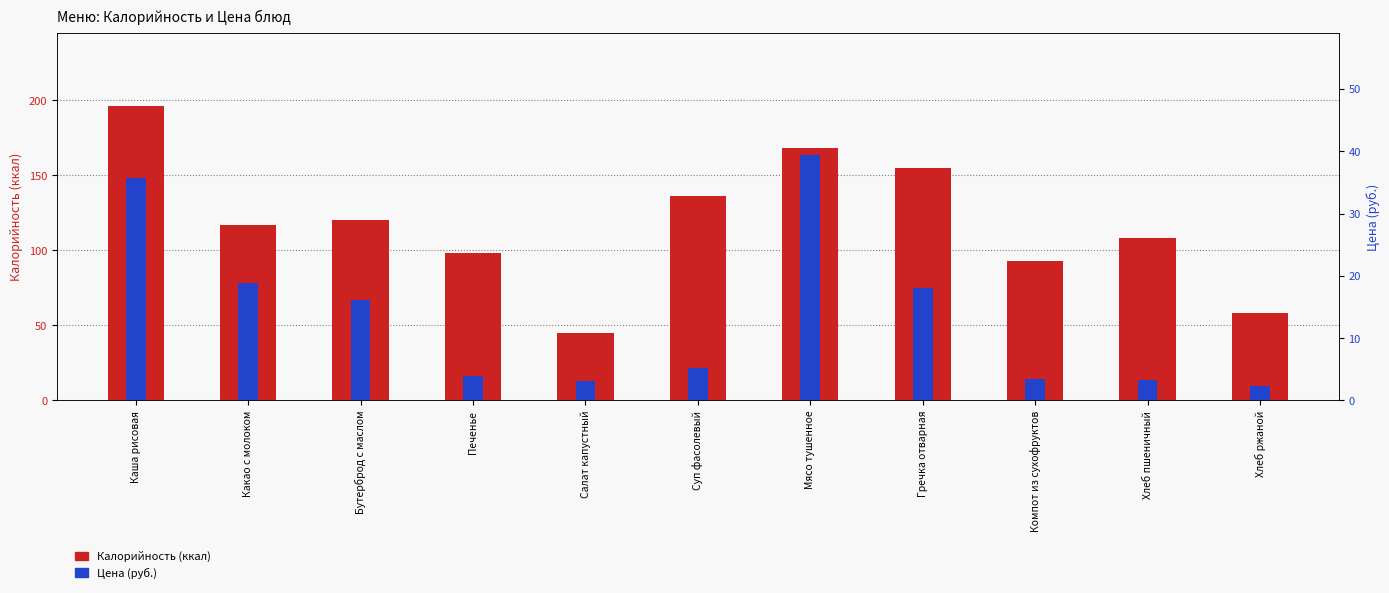

Which category has the highest value in the Калорийность series?

Каша рисовая